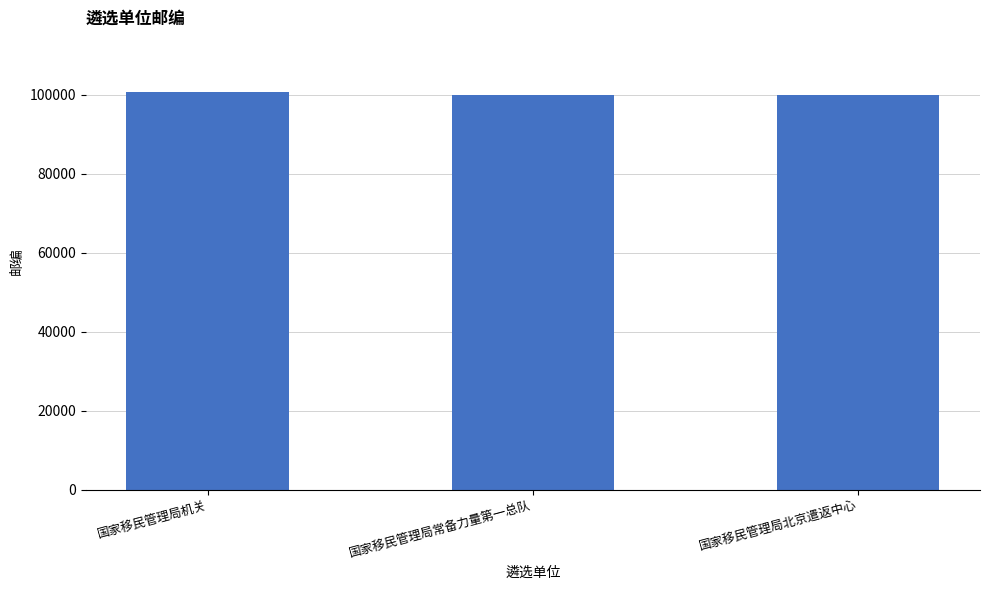

What is the minimum value shown in the chart?

100018